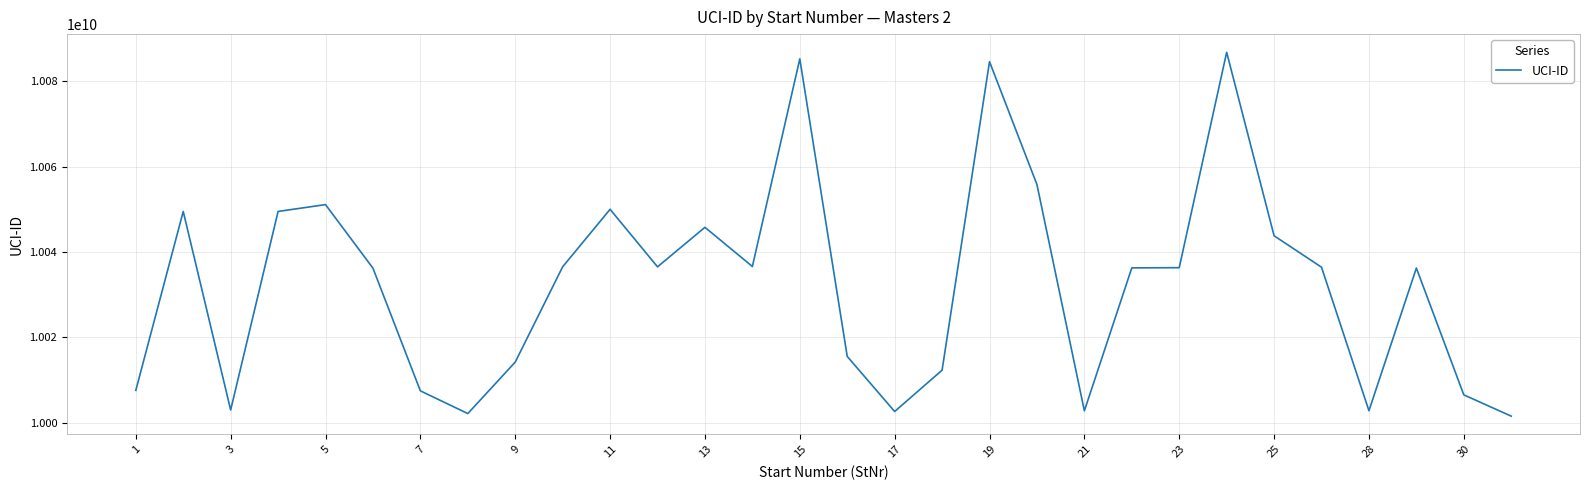

What is the smallest value displayed?

10001515406